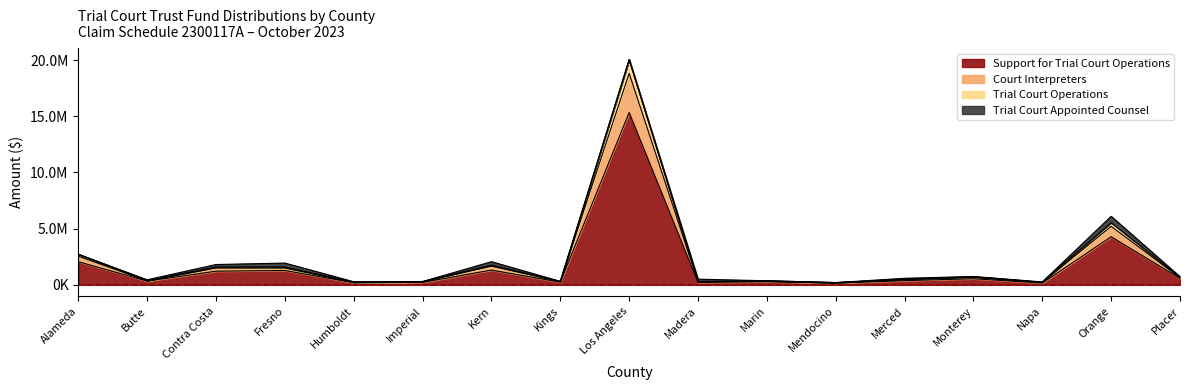

Is the value of Trial Court Operations at Orange greater than the value of Court Interpreters at Humboldt?

Yes